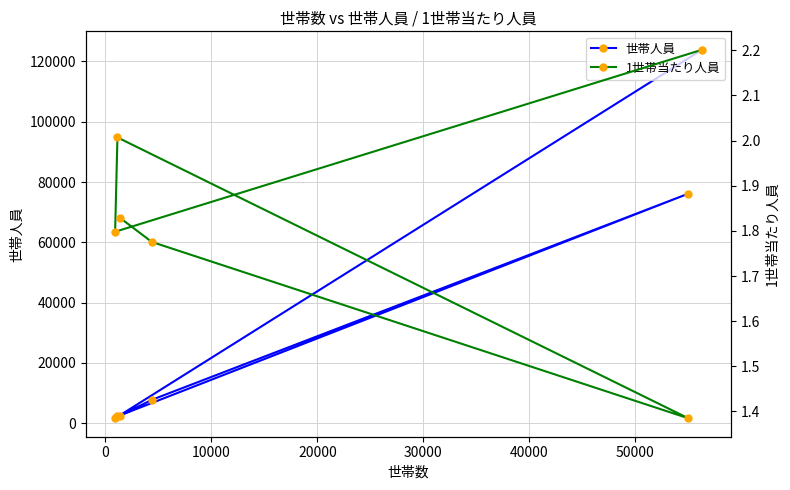

What is the average value of the 世帯人員 series?

35713